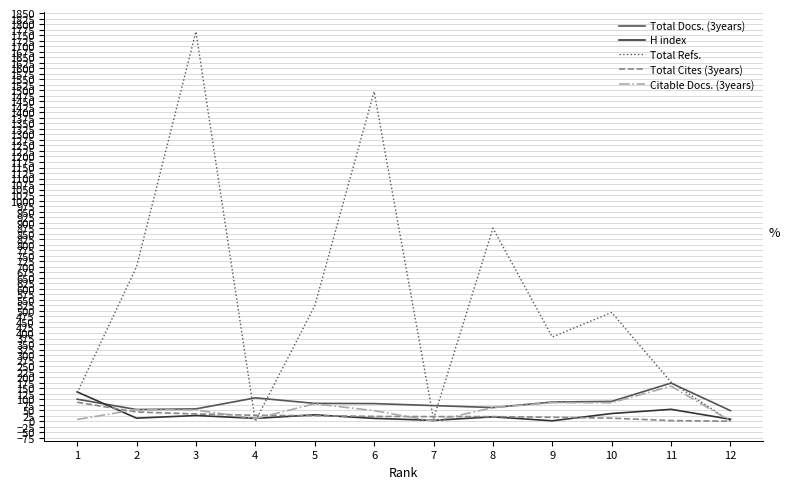

What is the spread (max minus min) of values at 9?

380